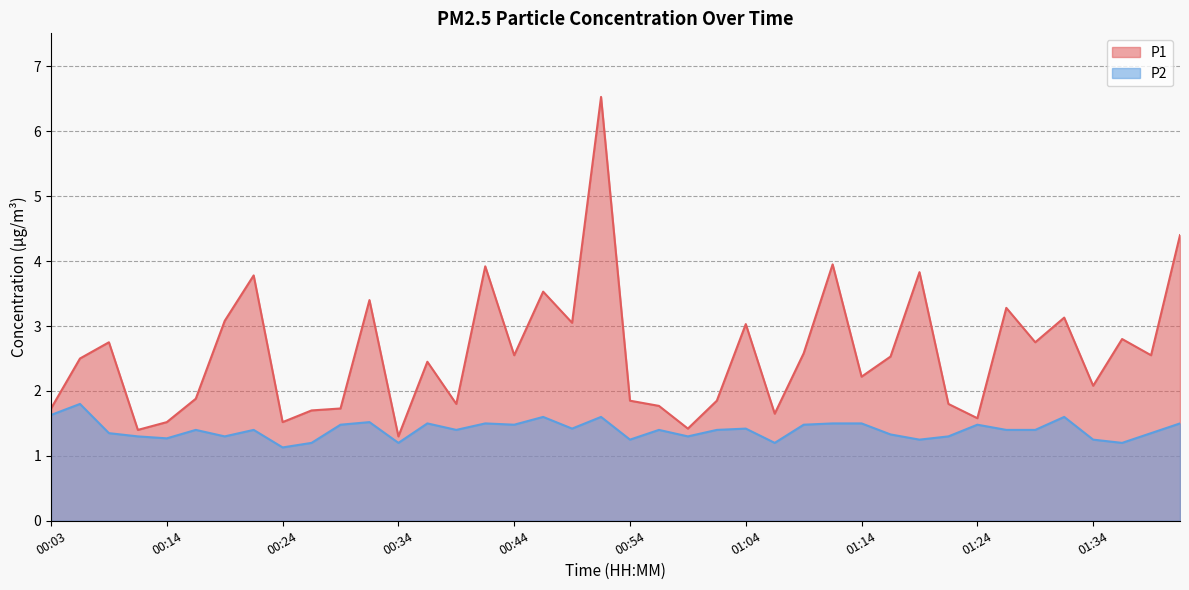

Is it true that P2 equals 2.1 at 00:41?

False